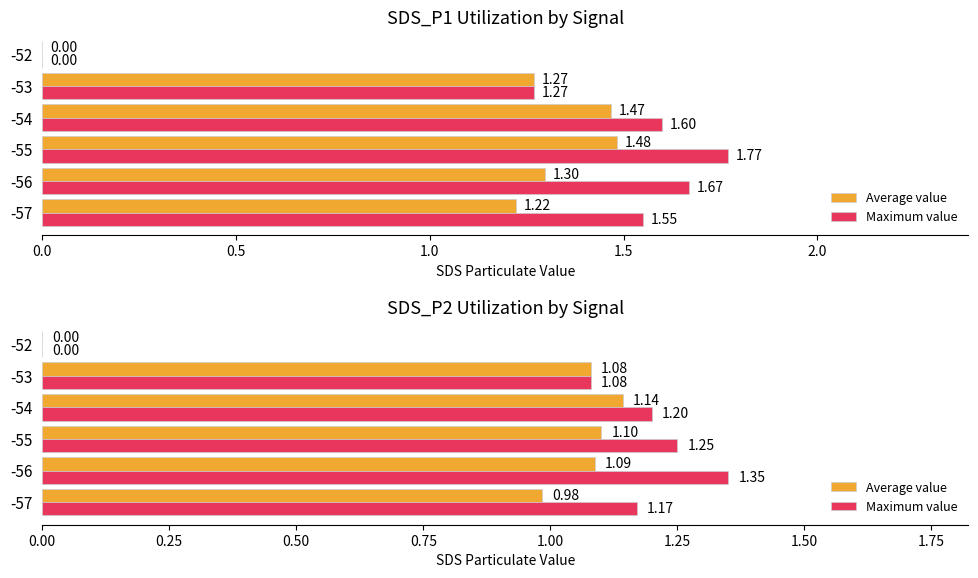

How many groups of bars are there?

6